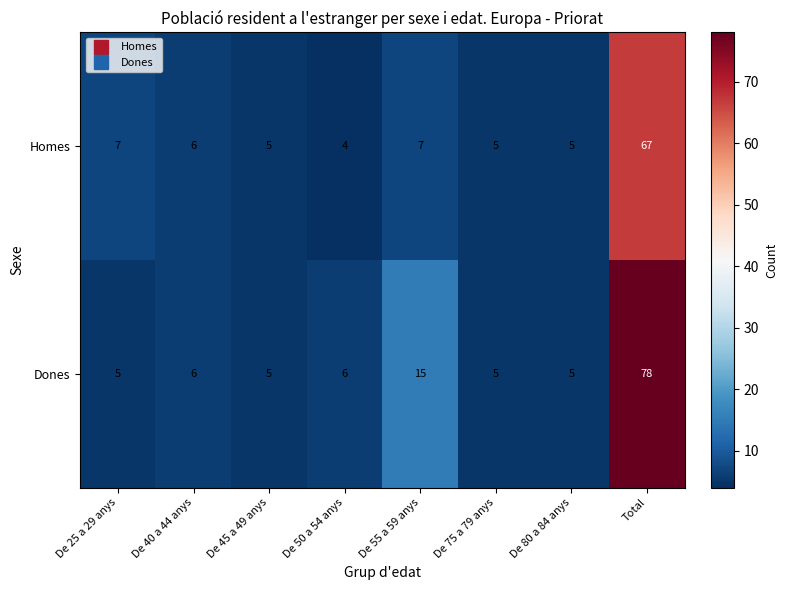

At how many categories does at least one series exceed 42?

1